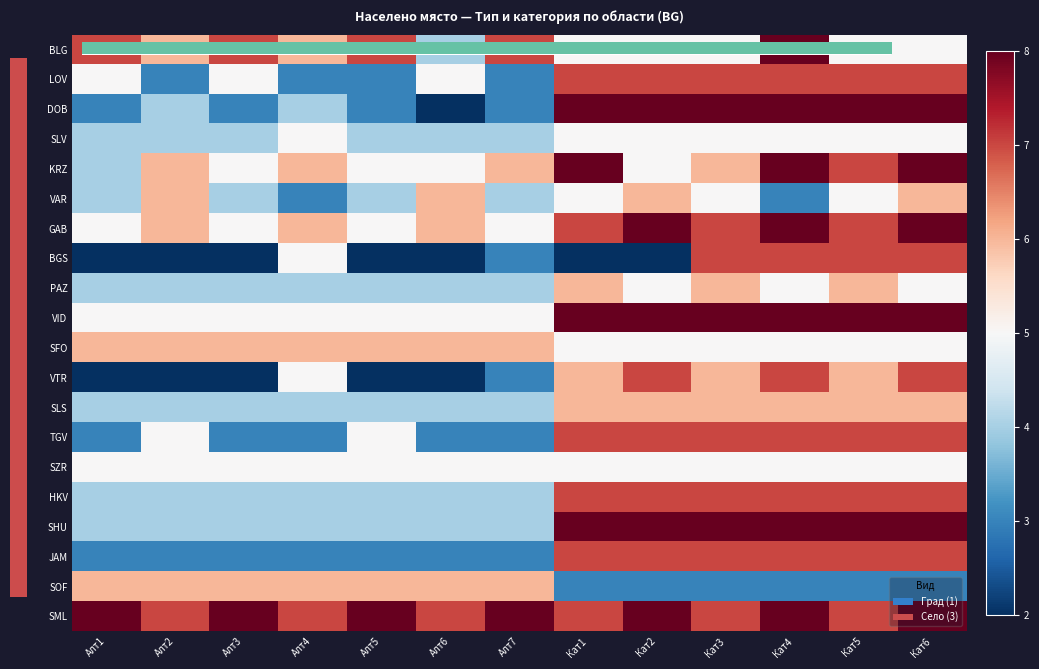

Which series has the widest spread of values?

DOB